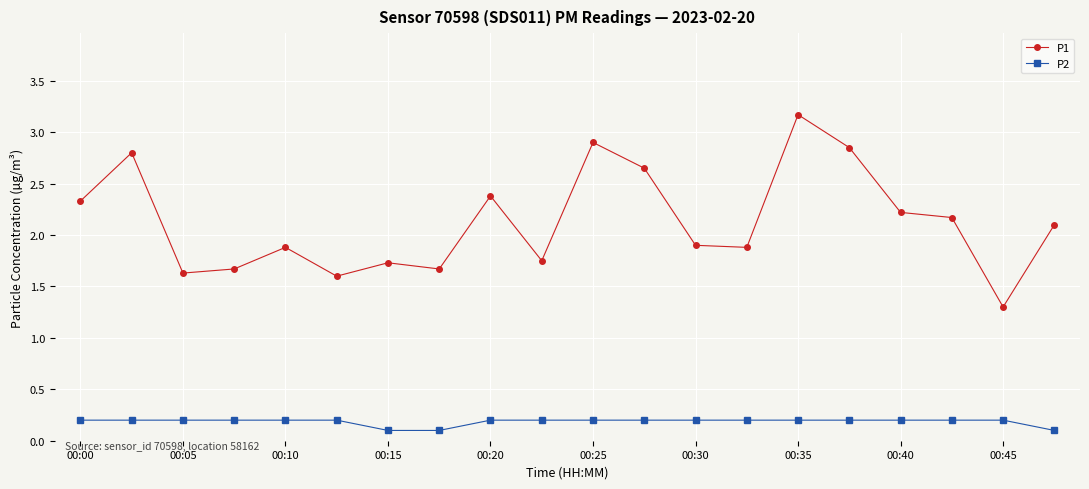

How many lines are shown in the chart?

2